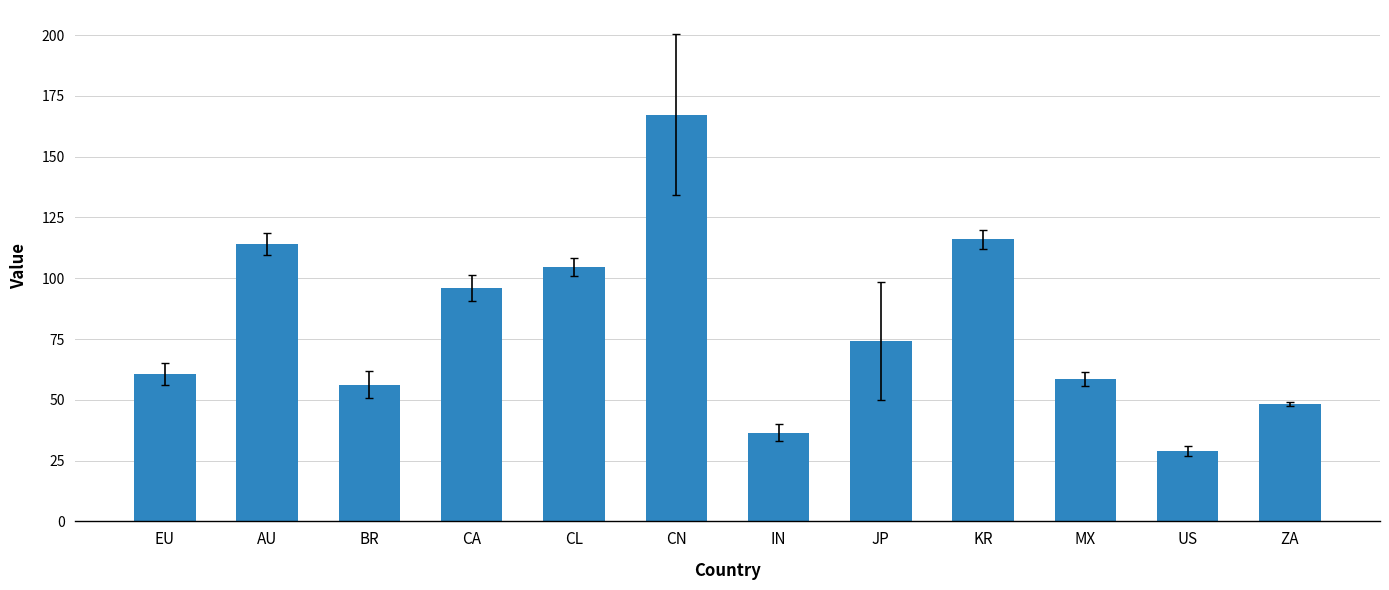

Rank the categories by value from lowest to highest.

US, IN, ZA, BR, MX, EU, JP, CA, CL, AU, KR, CN